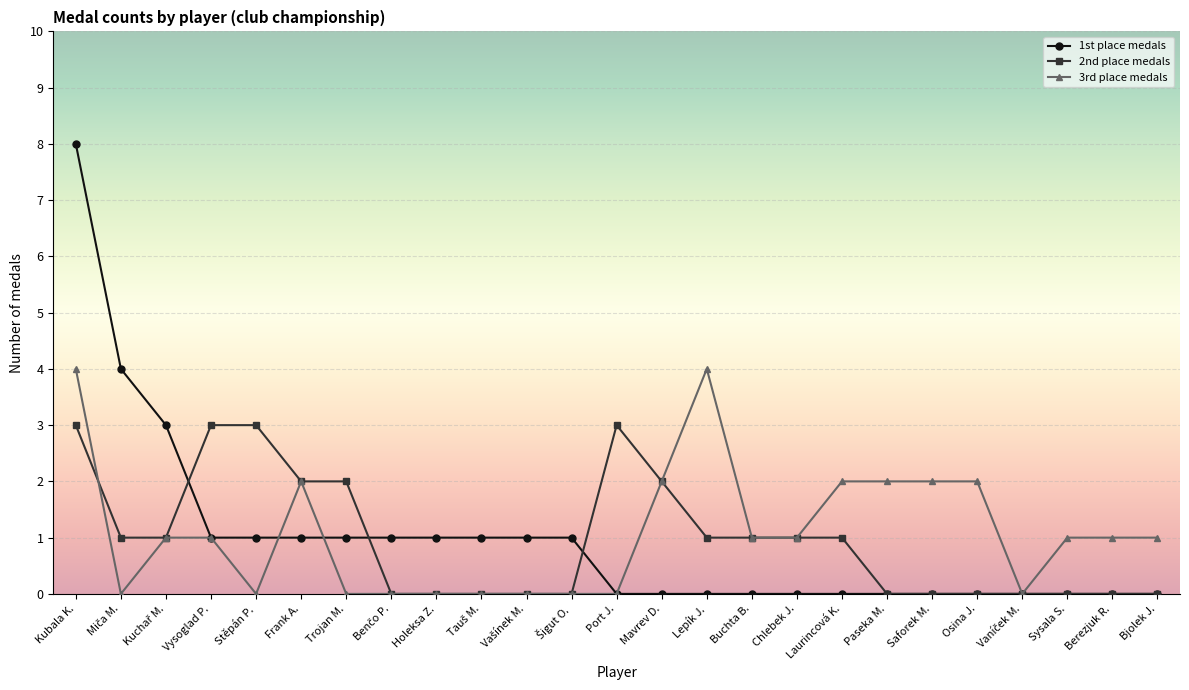

Is the value of 3rd place medals at Frank A. greater than the value of 2nd place medals at Paseka M.?

Yes